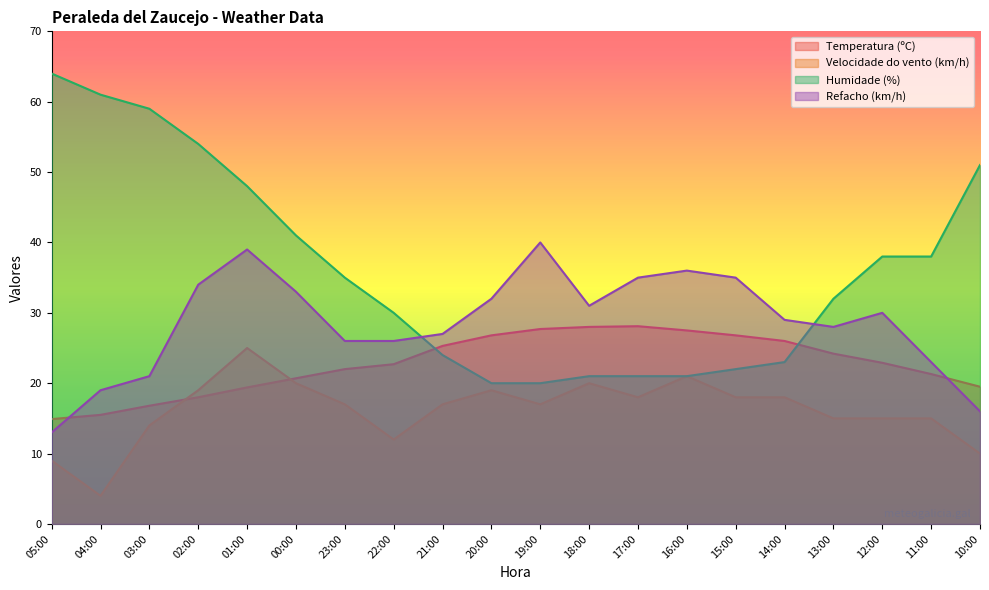

What position from the right is 03:00?

18